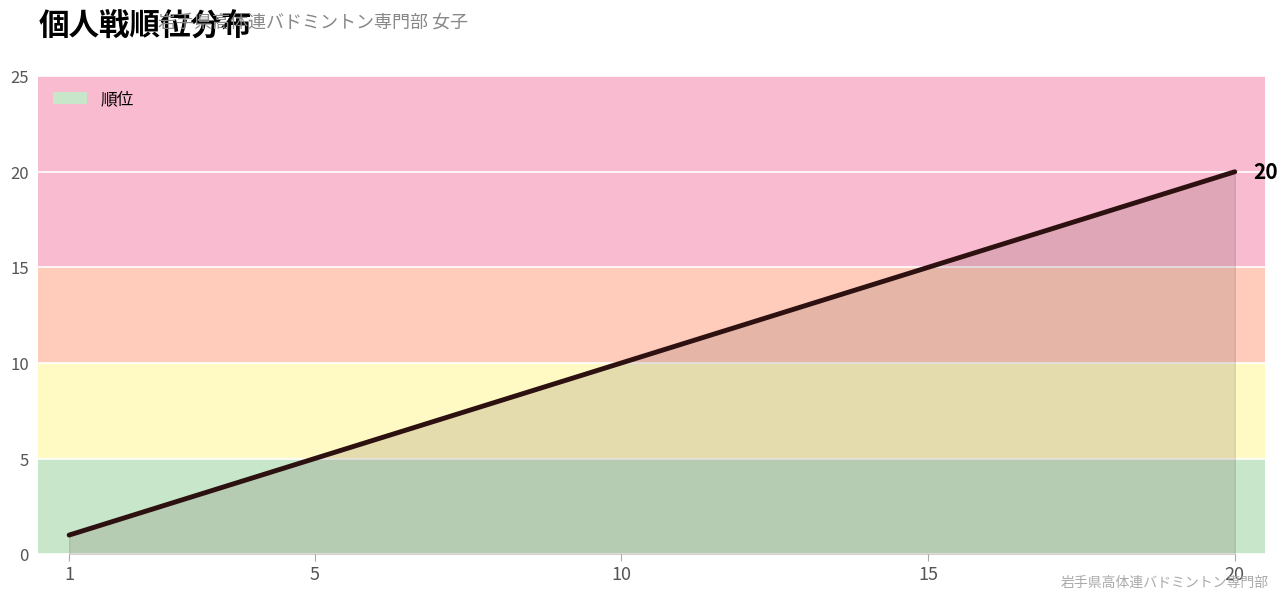

What is the difference between the maximum and minimum values?

19